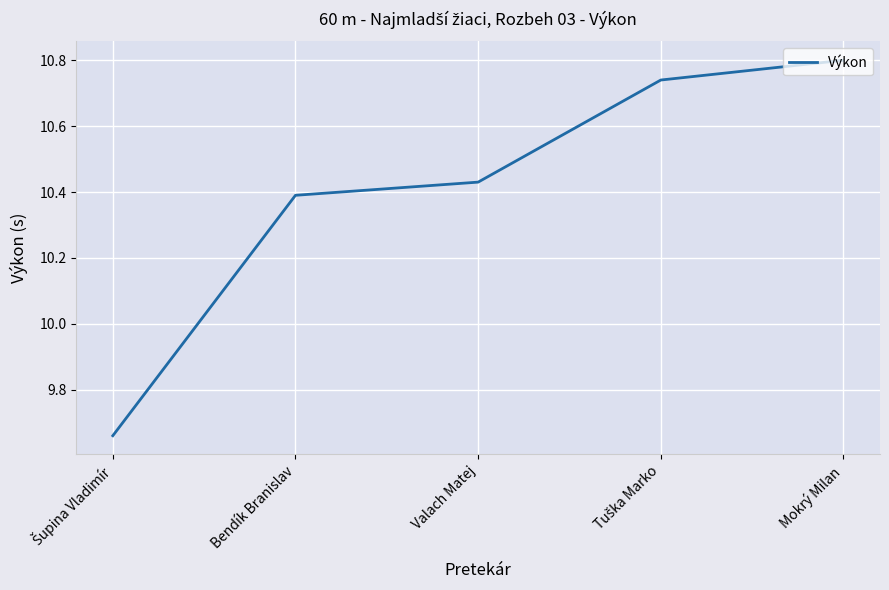

Approximately how many times larger is the value at Bendík Branislav compared to Mokrý Milan?

1.0